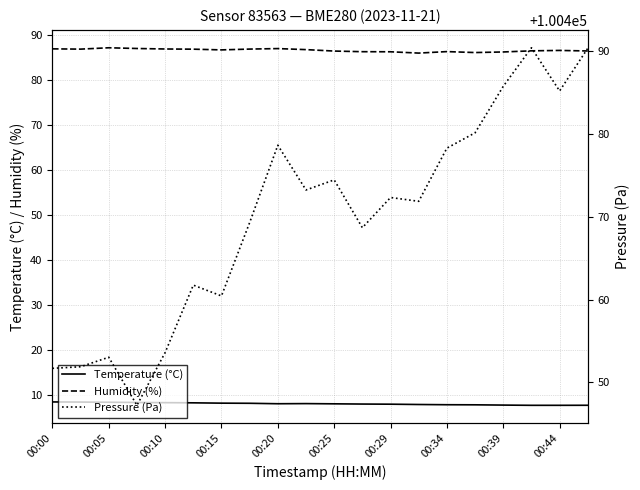

Where is Temperature (°C) nearest to the value 8?

11